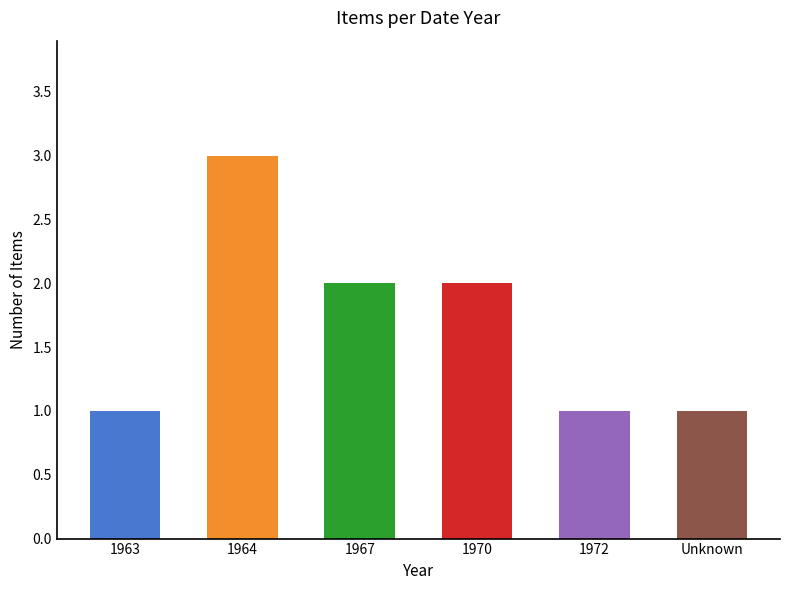

Count the number of categories in the chart.

6